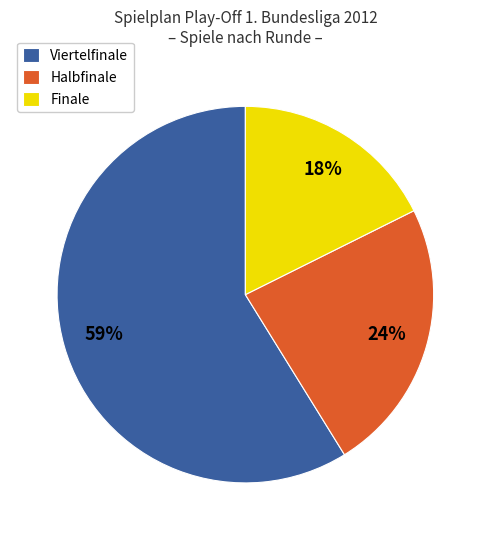

Combined, do Viertelfinale and Finale account for over 50%?

Yes